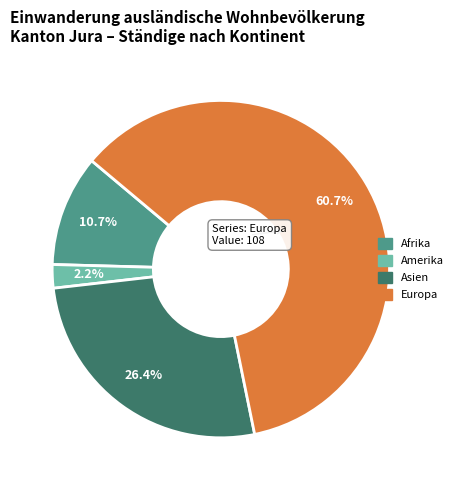

What is the majority slice?

Europa